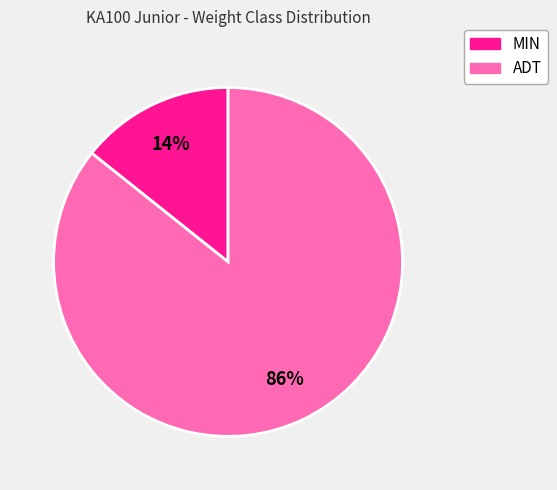

To the nearest percent, what percentage of the pie is MIN?

14%